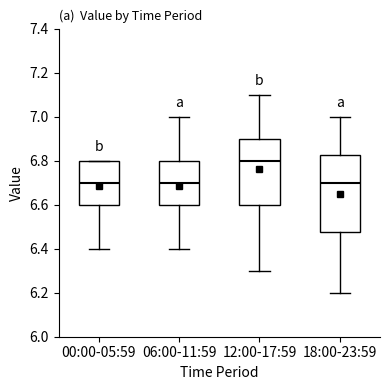

Reading left to right, transcribe this box plot: for each box, give where its median line is, the range the box spans, and where its two whiskers end, as read against the y-axis. The values are not printed on the chart, so give them approximately, as read against the axis.

00:00-05:59: median 6.70, box 6.60 to 6.80, whiskers 6.40 to 6.80
06:00-11:59: median 6.70, box 6.60 to 6.80, whiskers 6.40 to 7.00
12:00-17:59: median 6.80, box 6.60 to 6.90, whiskers 6.30 to 7.10
18:00-23:59: median 6.70, box 6.48 to 6.82, whiskers 6.20 to 7.00